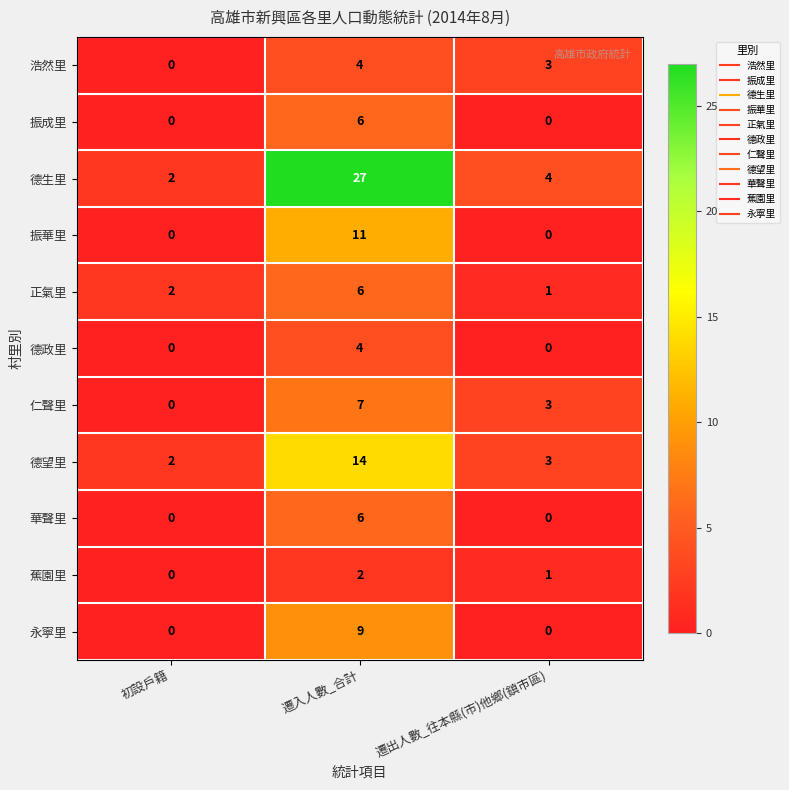

The 蕉園里 series shows 0 at 初設戶籍. True or false?

True